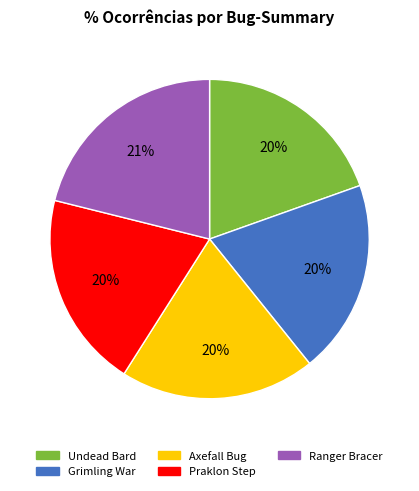

Does any single category account for the majority?

No